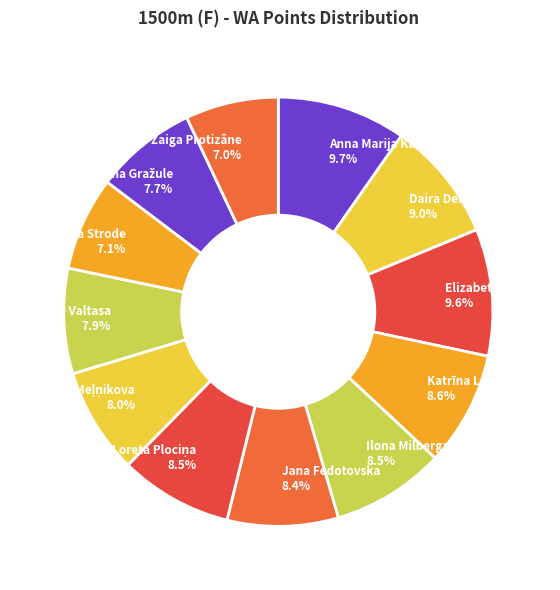

To the nearest percent, what is the combined percentage of Sabīne Valtasa and Baiba Strode?

15%